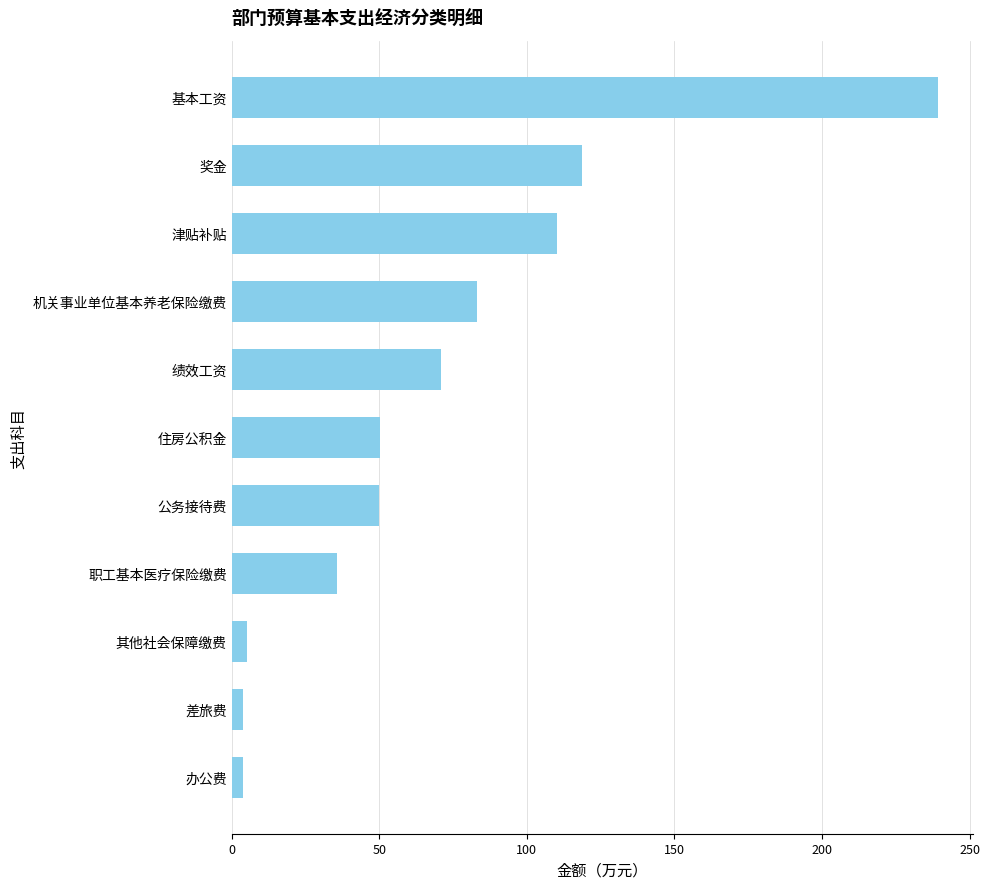

What is the label of the 4th bar from the top?

机关事业单位基本养老保险缴费